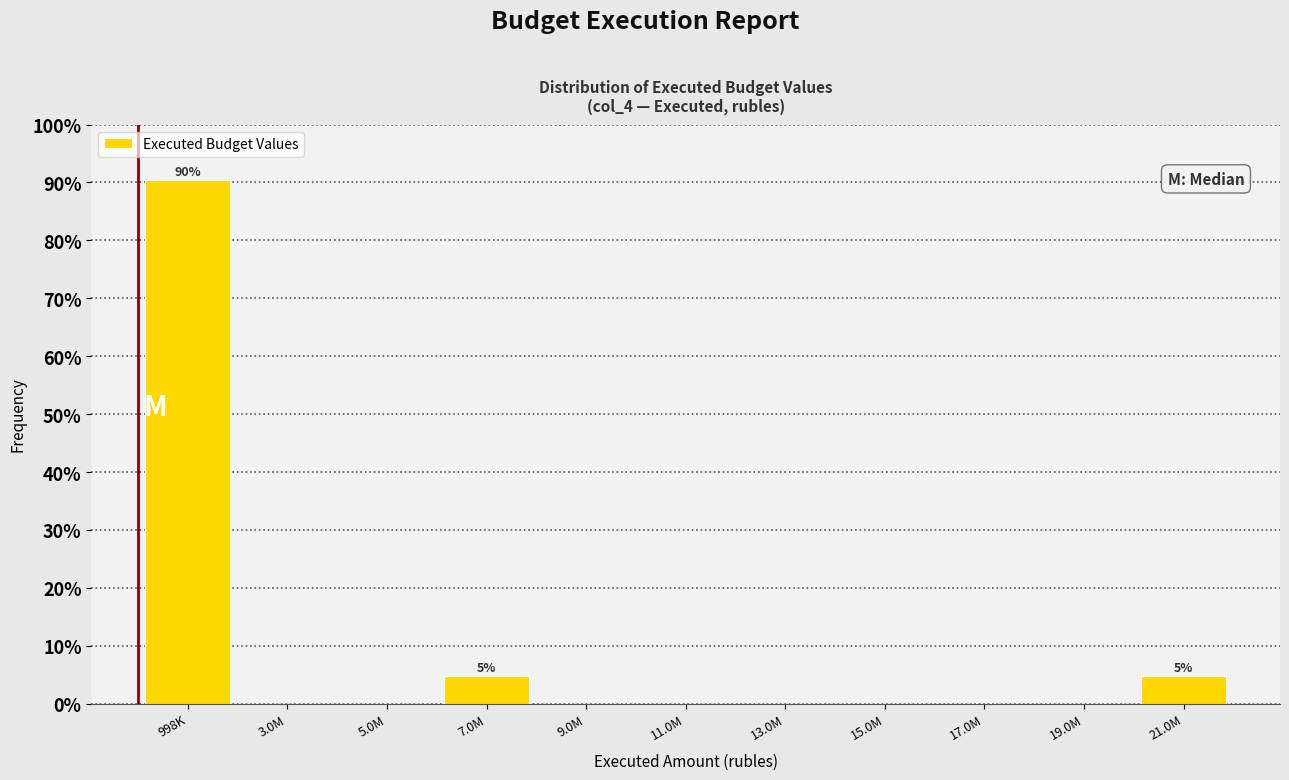

Reading left to right, transcribe all the data shown in this chart.

998K=90.5	3.0M=0.0	5.0M=0.0	7.0M=4.8	9.0M=0.0	11.0M=0.0	13.0M=0.0	15.0M=0.0	17.0M=0.0	19.0M=0.0	21.0M=4.8